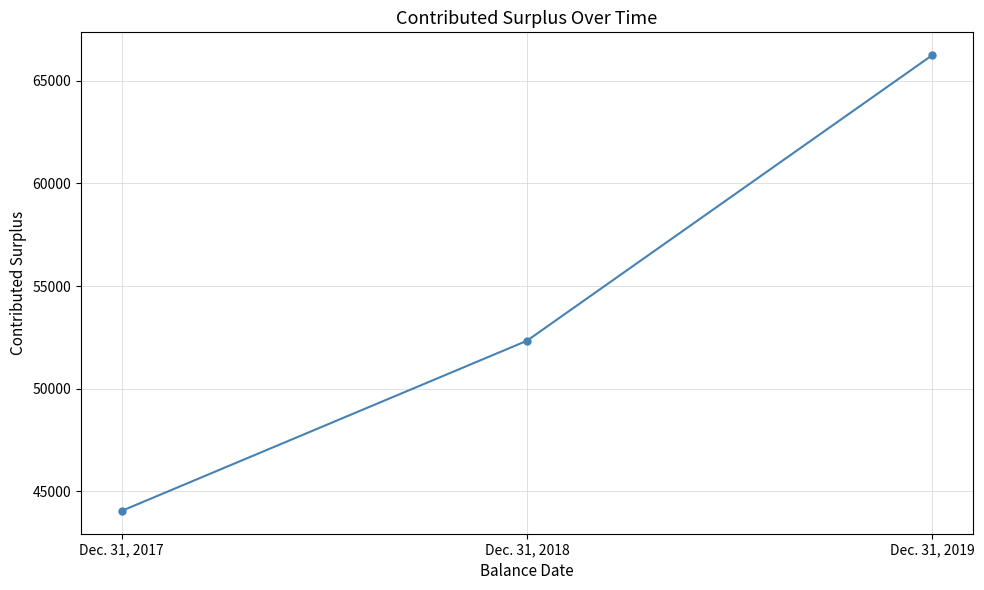

Reading left to right, transcribe all the data shown in this chart.

44037	52332	66255